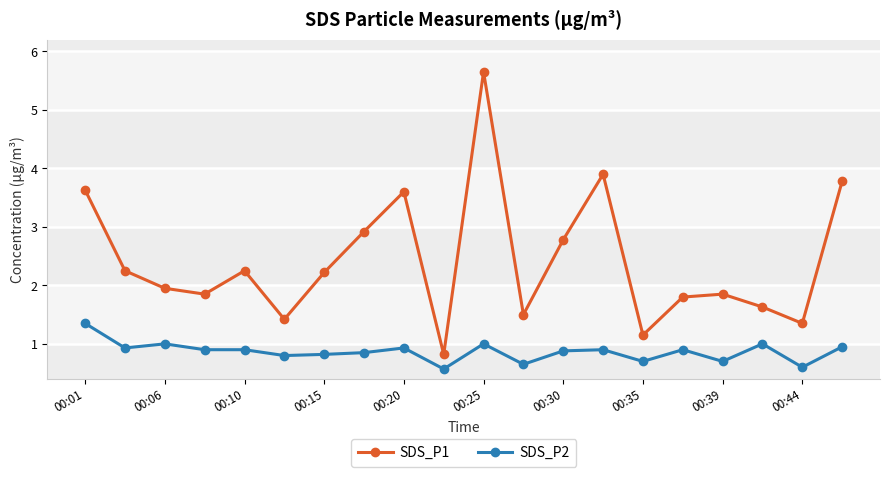

What is the value of the SDS_P1 point at the 6th from the left?

1.4